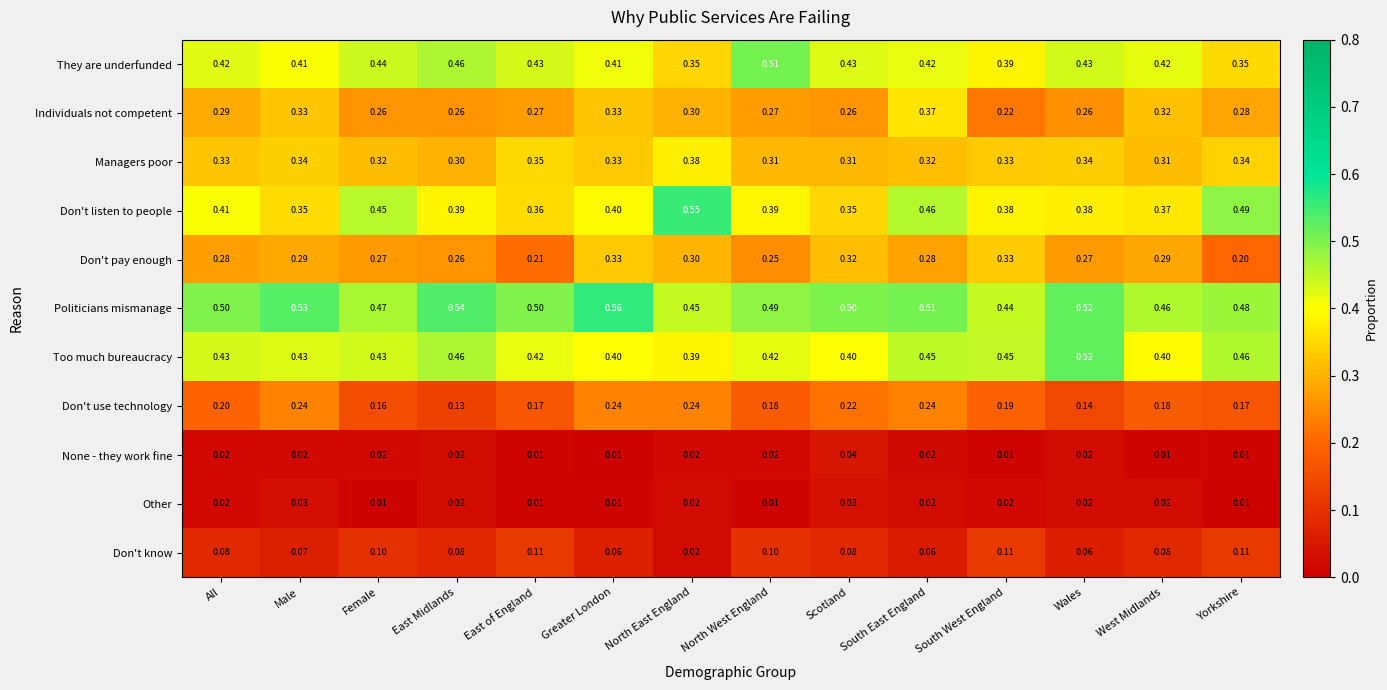

Which series has the largest range (max minus min)?

Don't listen to people